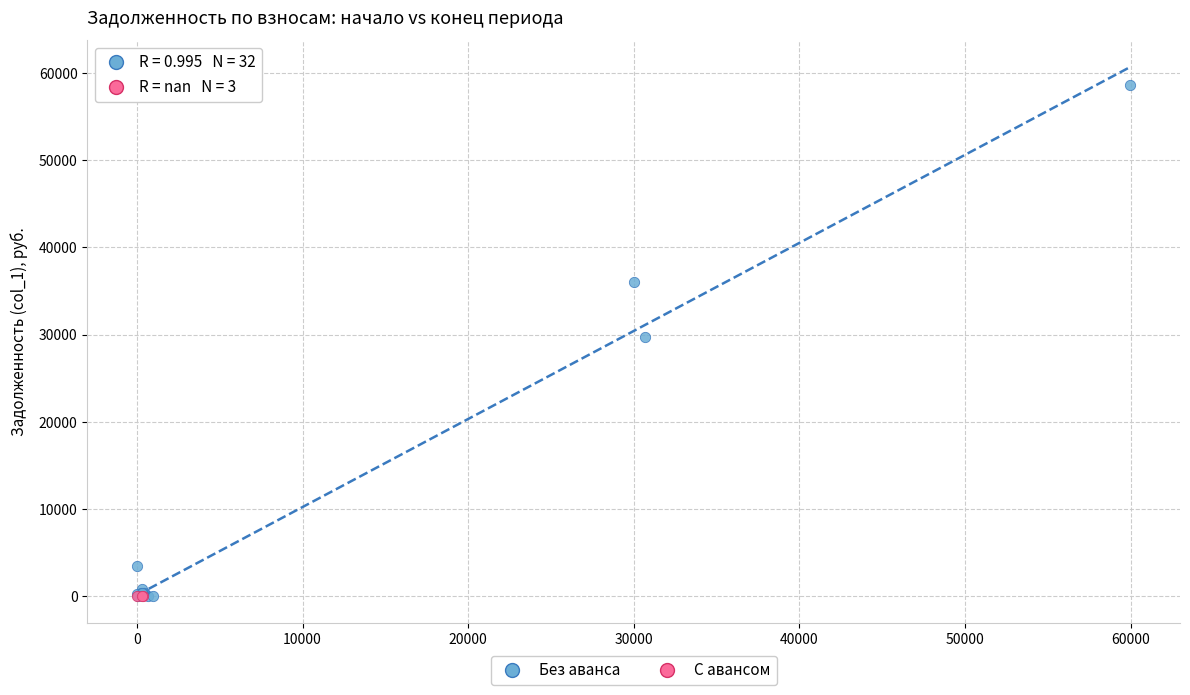

Which series reaches the maximum Y coordinate?

Без аванса